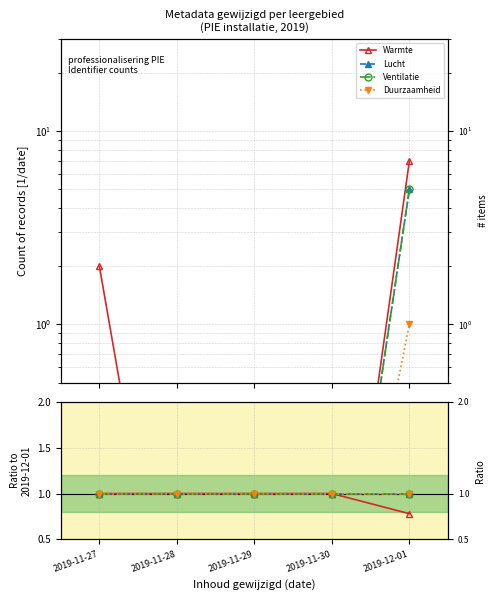

What are all the series names shown in the legend?

Warmte, Lucht, Ventilatie, Duurzaamheid